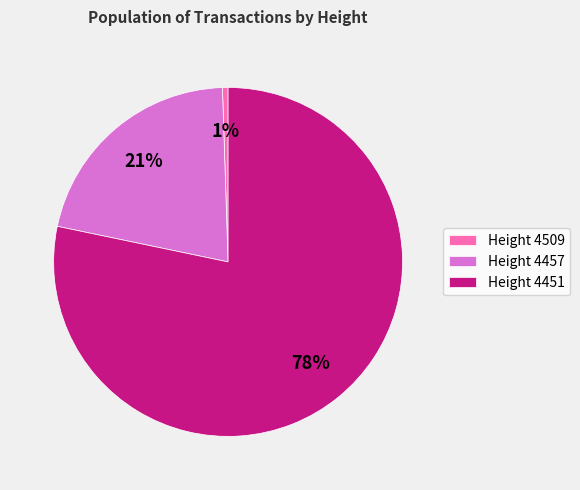

Between Height 4509 and Height 4451, which is larger?

Height 4451